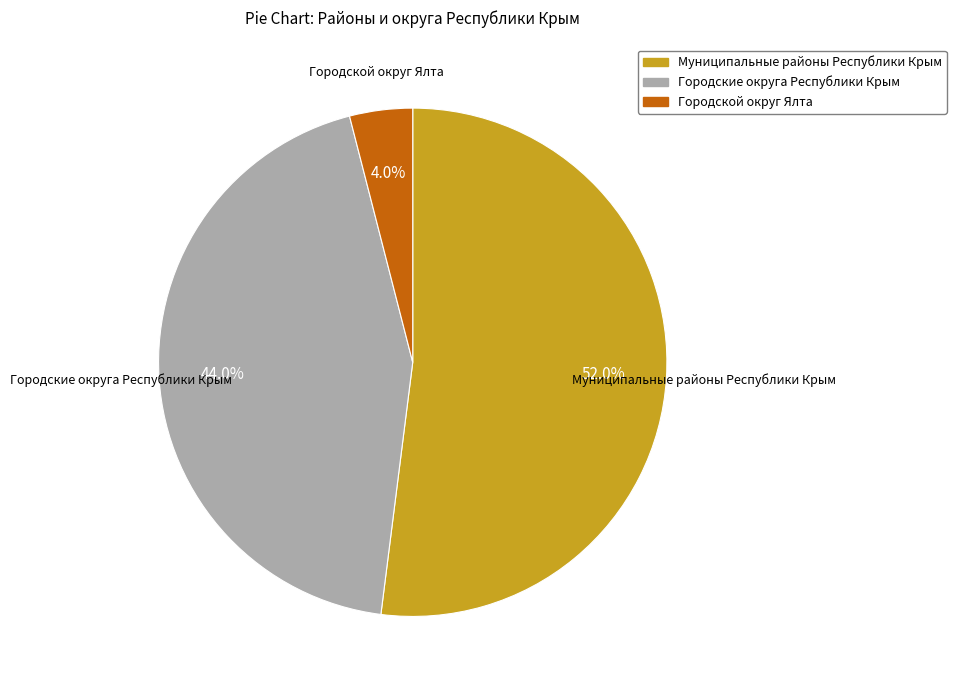

The Муниципальные районы Республики Крым slice represents 52% of the pie. True or false?

True